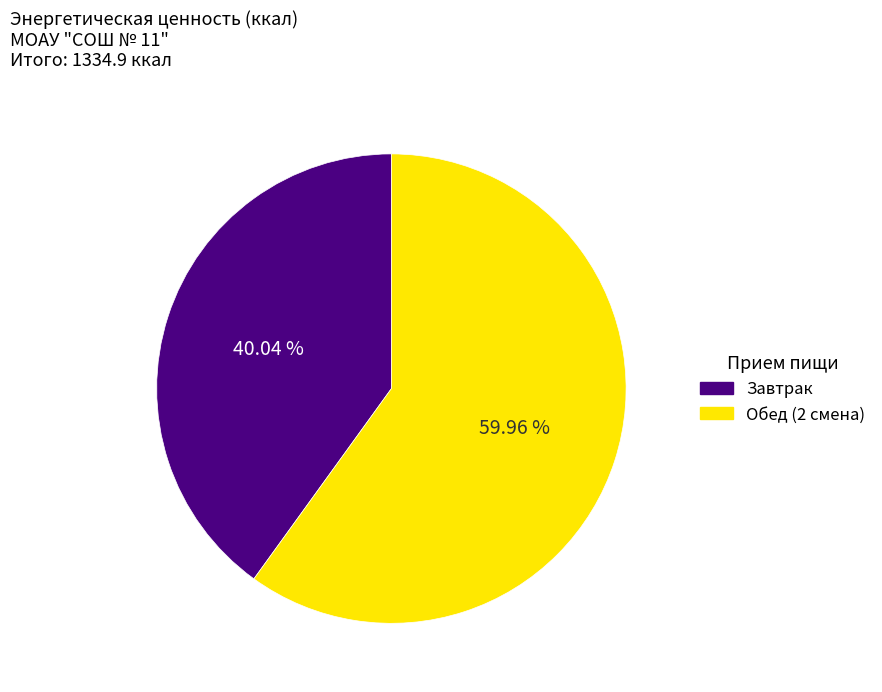

To the nearest percent, what percentage of the pie is Завтрак?

40%